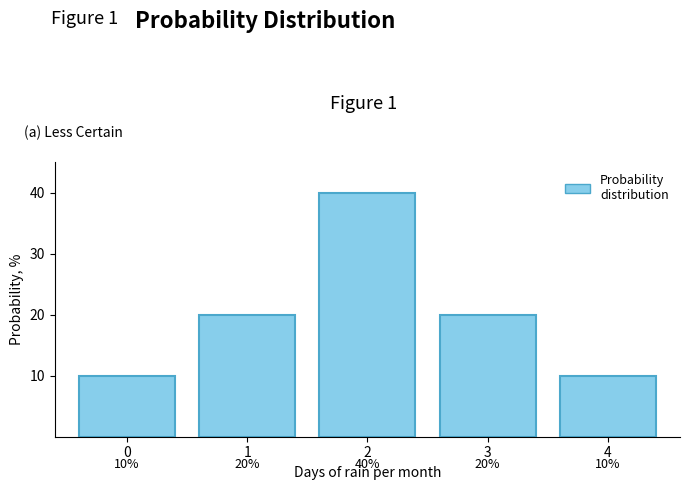

Reading right to left, extract all data points from this chart.

10	20	40	20	10